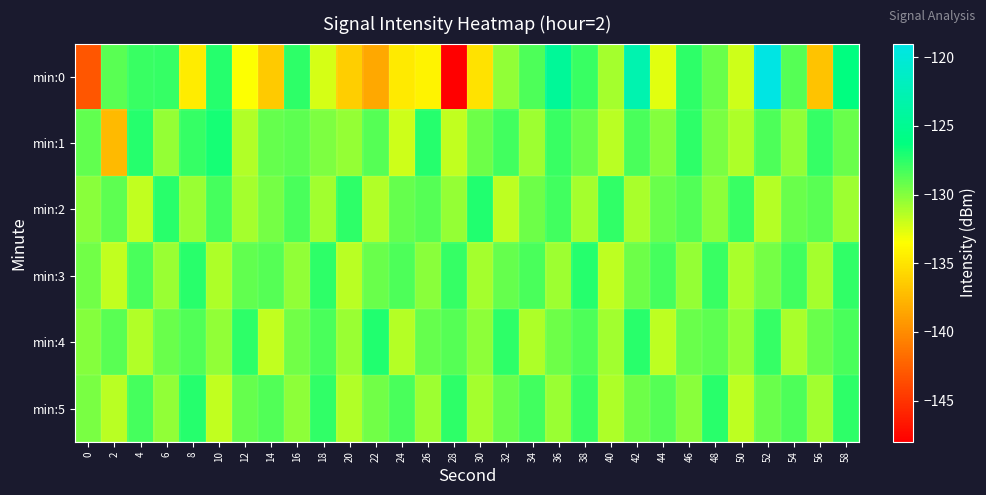

Reading right to left, list all the values displayed in this chart.

min:0: 58=-126.2	56=-136.9	54=-128.7	52=-119.2	50=-132.1	48=-129.3	46=-127.6	44=-132.7	42=-122.9	40=-130.9	38=-127.9	36=-124.4	34=-128.4	32=-130.4	30=-135.2	28=-148.0	26=-134.2	24=-134.6	22=-138.4	20=-136.3	18=-132.3	16=-127.6	14=-136.5	12=-133.4	10=-127.3	8=-134.6	6=-127.7	4=-127.9	2=-128.8	0=-143.0
min:1: 58=-129.3	56=-127.8	54=-130.4	52=-128.5	50=-131.2	48=-129.7	46=-127.6	44=-130.1	42=-128.3	40=-131.5	38=-129.2	36=-127.9	34=-130.7	32=-128.1	30=-129.4	28=-131.8	26=-127.3	24=-132.1	22=-128.7	20=-130.5	18=-129.9	16=-129.0	14=-129.2	12=-131.3	10=-126.8	8=-127.8	6=-130.5	4=-127.4	2=-137.4	0=-129.0
min:2: 58=-130.7	56=-128.8	54=-129.2	52=-131.4	50=-127.9	48=-130.3	46=-128.6	44=-129.3	42=-131.1	40=-127.7	38=-130.9	36=-128.1	34=-129.4	32=-131.6	30=-127.2	28=-130.5	26=-128.7	24=-129.1	22=-131.3	20=-127.5	18=-130.8	16=-128.4	14=-129.6	12=-131.0	10=-128.2	8=-130.6	6=-127.4	4=-131.7	2=-128.9	0=-130.2
min:3: 58=-127.7	56=-130.9	54=-128.1	52=-129.6	50=-131.1	48=-127.9	46=-130.5	44=-128.2	42=-129.4	40=-131.6	38=-127.3	36=-130.7	34=-128.4	32=-129.1	30=-131.0	28=-127.8	26=-130.2	24=-128.5	22=-129.3	20=-131.5	18=-127.6	16=-130.4	14=-128.7	12=-129.0	10=-131.2	8=-127.4	6=-130.6	4=-128.3	2=-131.8	0=-129.5
min:4: 58=-128.4	56=-129.2	54=-131.1	52=-127.8	50=-130.5	48=-128.9	46=-129.3	44=-131.6	42=-127.4	40=-130.8	38=-128.5	36=-129.4	34=-131.2	32=-127.6	30=-130.3	28=-128.7	26=-129.1	24=-131.4	22=-127.2	20=-130.6	18=-128.3	16=-129.5	14=-131.7	12=-127.5	10=-130.4	8=-128.6	6=-129.2	4=-131.3	2=-128.8	0=-130.1
min:5: 58=-127.6	56=-130.8	54=-128.5	52=-129.2	50=-131.6	48=-127.4	46=-130.2	44=-128.7	42=-129.4	40=-131.2	38=-127.9	36=-130.6	34=-128.1	32=-129.3	30=-131.0	28=-127.5	26=-130.7	24=-128.4	22=-129.5	20=-131.3	18=-127.7	16=-130.3	14=-128.6	12=-129.1	10=-131.8	8=-127.3	6=-130.4	4=-128.2	2=-131.5	0=-129.7